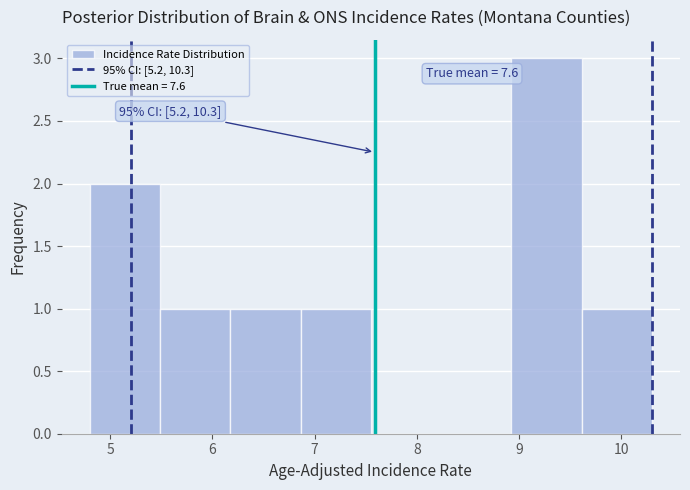

Which range on the x-axis has the tallest bar?

8.9 to 9.6